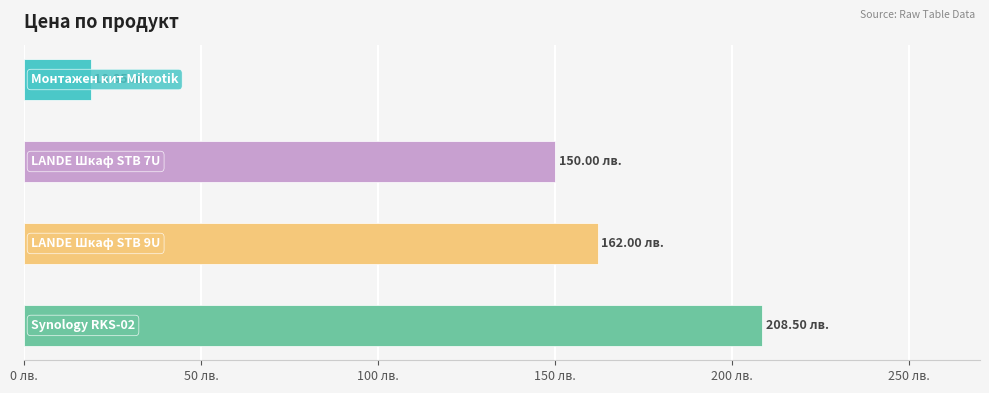

Reading left to right, transcribe all the data shown in this chart.

18.9	150.0	162.0	208.5